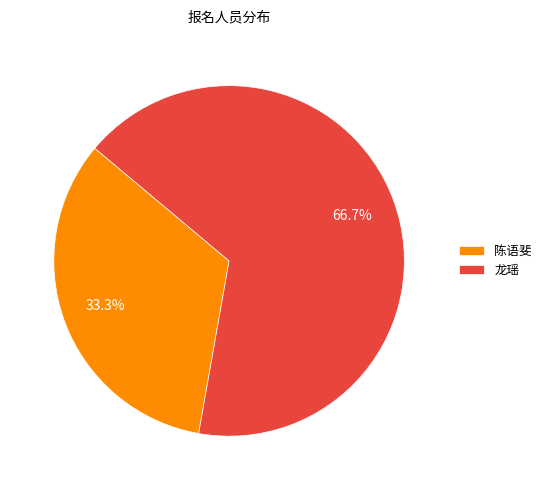

Rank the categories by value from lowest to highest.

陈语斐, 龙瑶